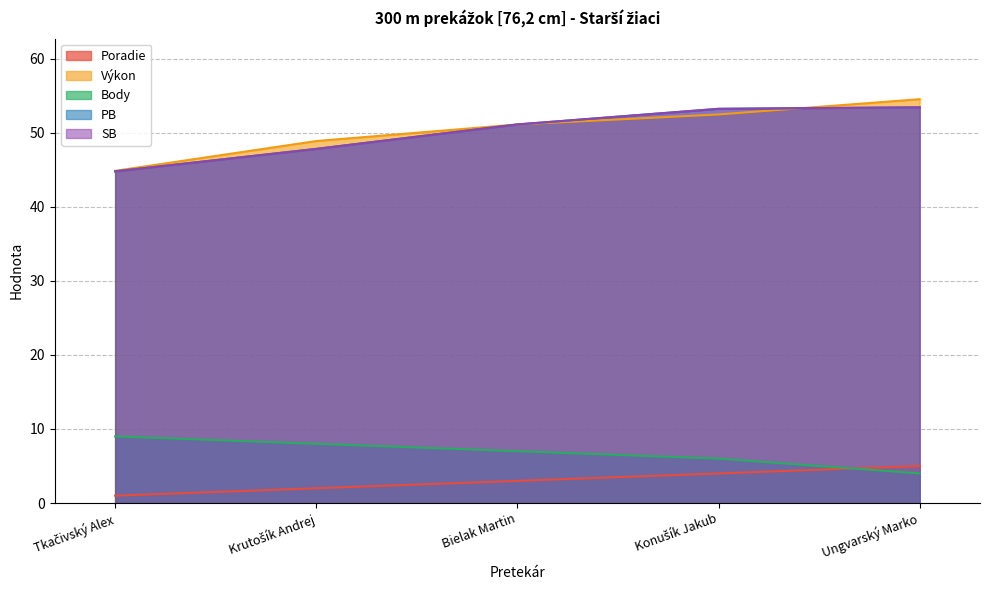

List the labels in order of Výkon value, smallest first.

Tkačivský Alex, Krutošík Andrej, Bielak Martin, Konušík Jakub, Ungvarský Marko